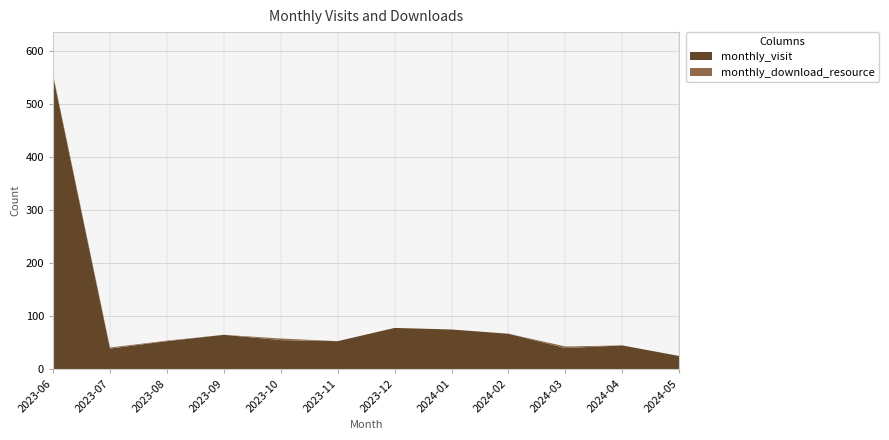

Reading left to right, what are all the values shown in this chart?

monthly_visit: 553	39	53	65	55	53	78	75	67	40	45	25
monthly_download_resource: 3	2	1	0	3	0	0	0	0	3	0	0